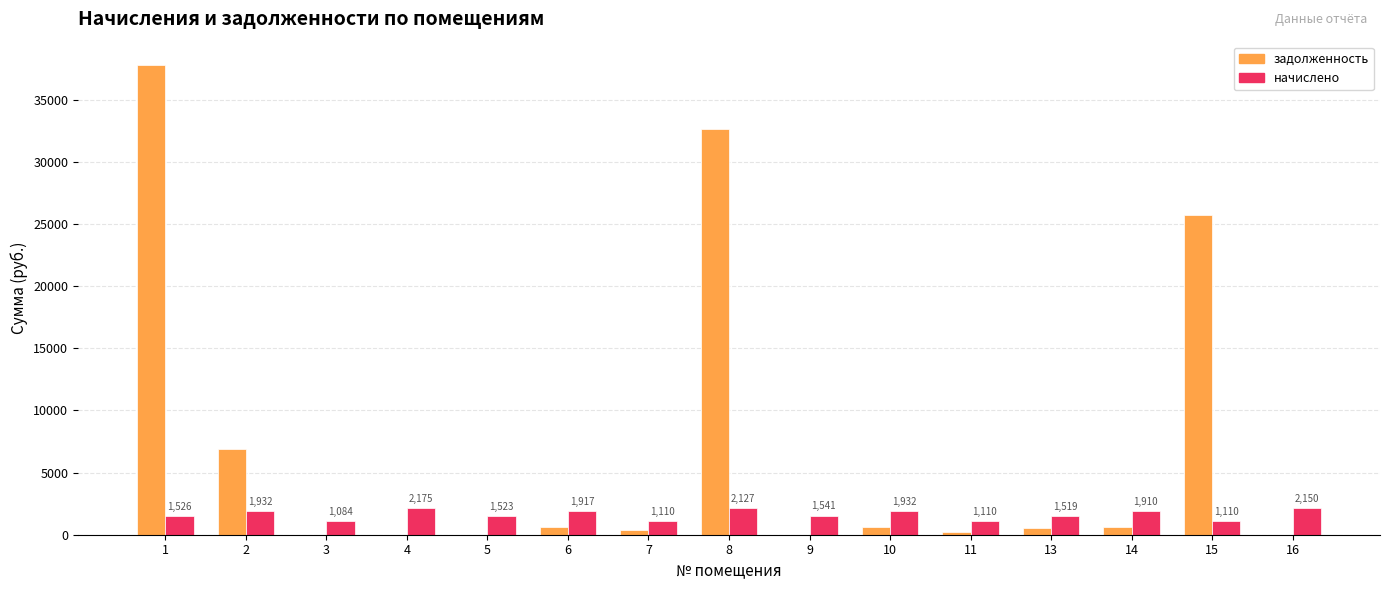

Are the bars horizontal?

No